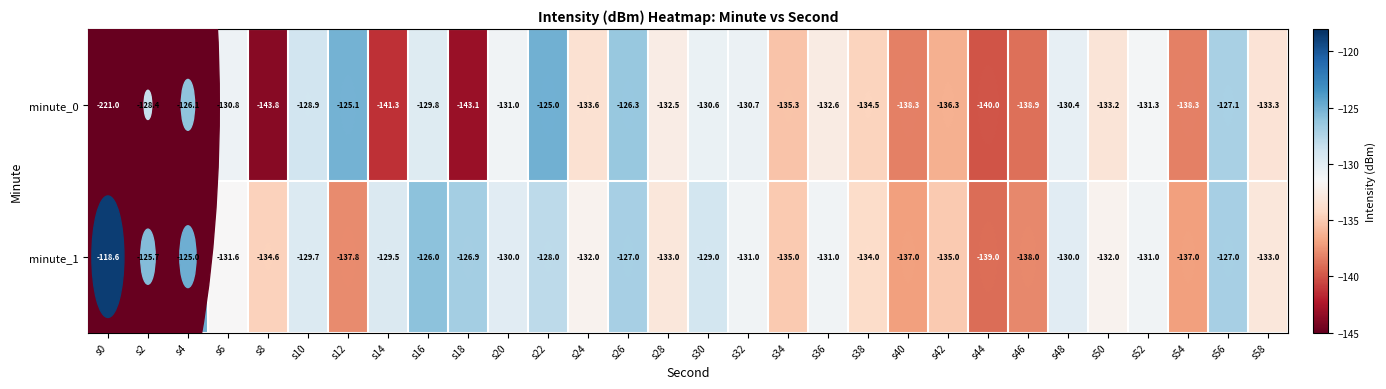

What is the average value of the minute_1 series?

-131.1